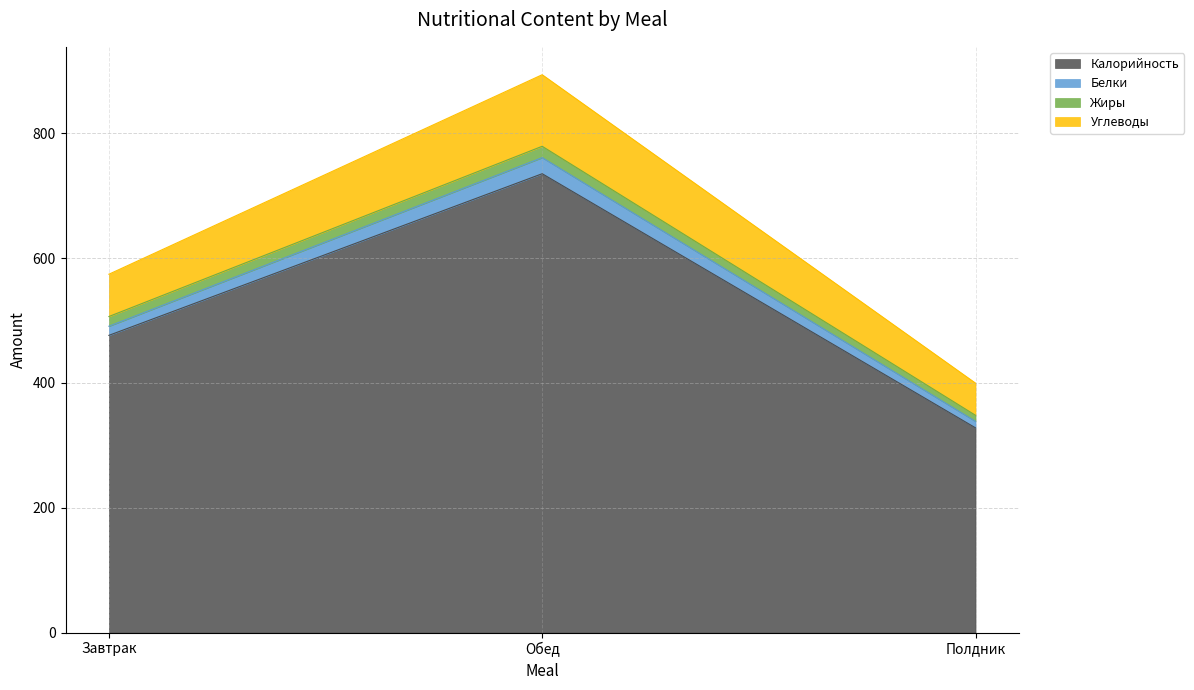

Does the chart display data point markers on the line(s)?

No